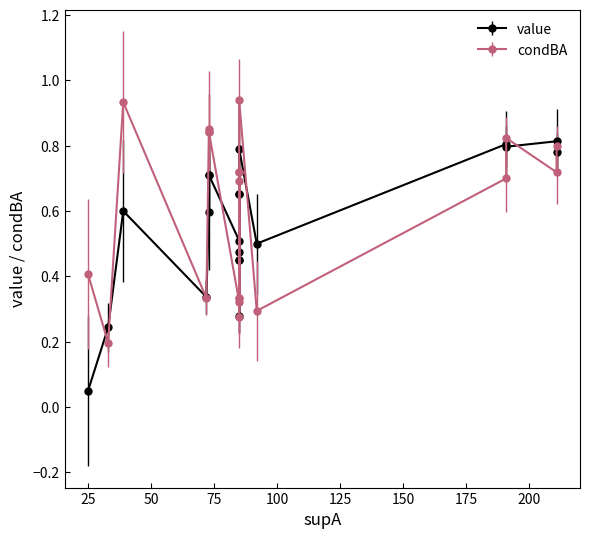

True or false: condBA has a value of 0.6 at 85.

False